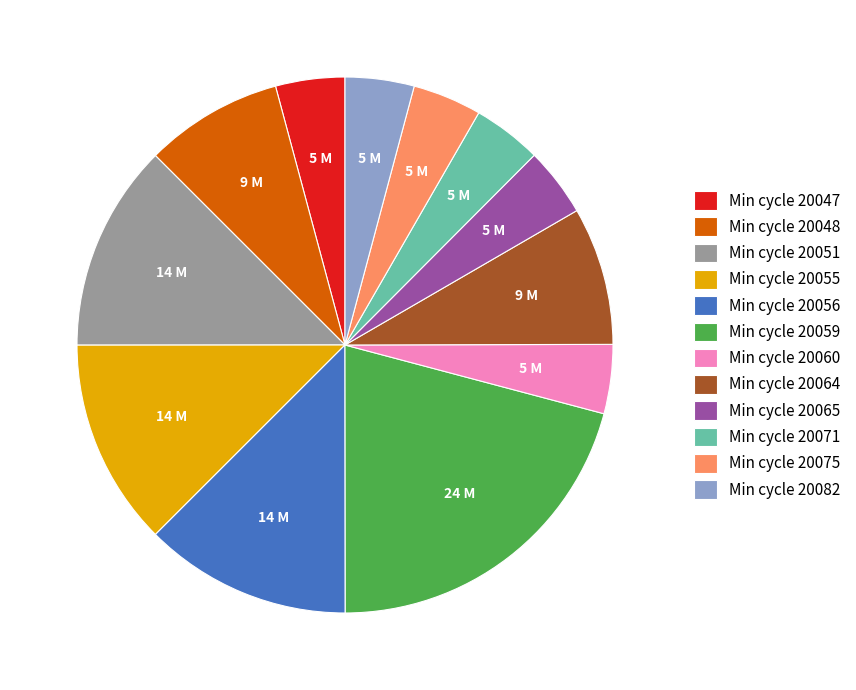

Combined, do Min cycle 20047 and Min cycle 20060 account for over 50%?

No